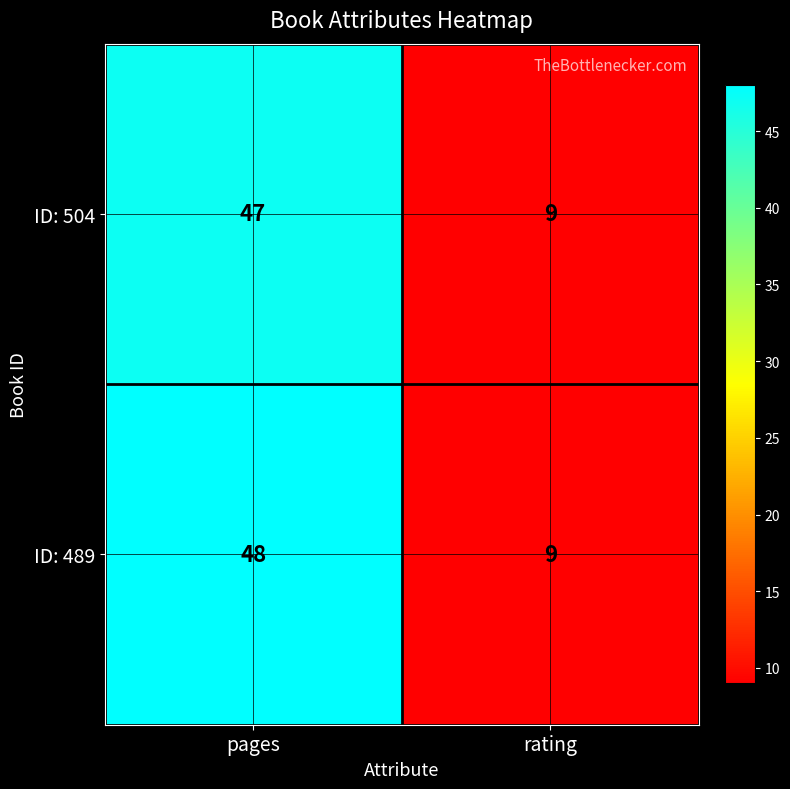

What is the difference between the maximum and minimum values in the ID: 489 series?

39